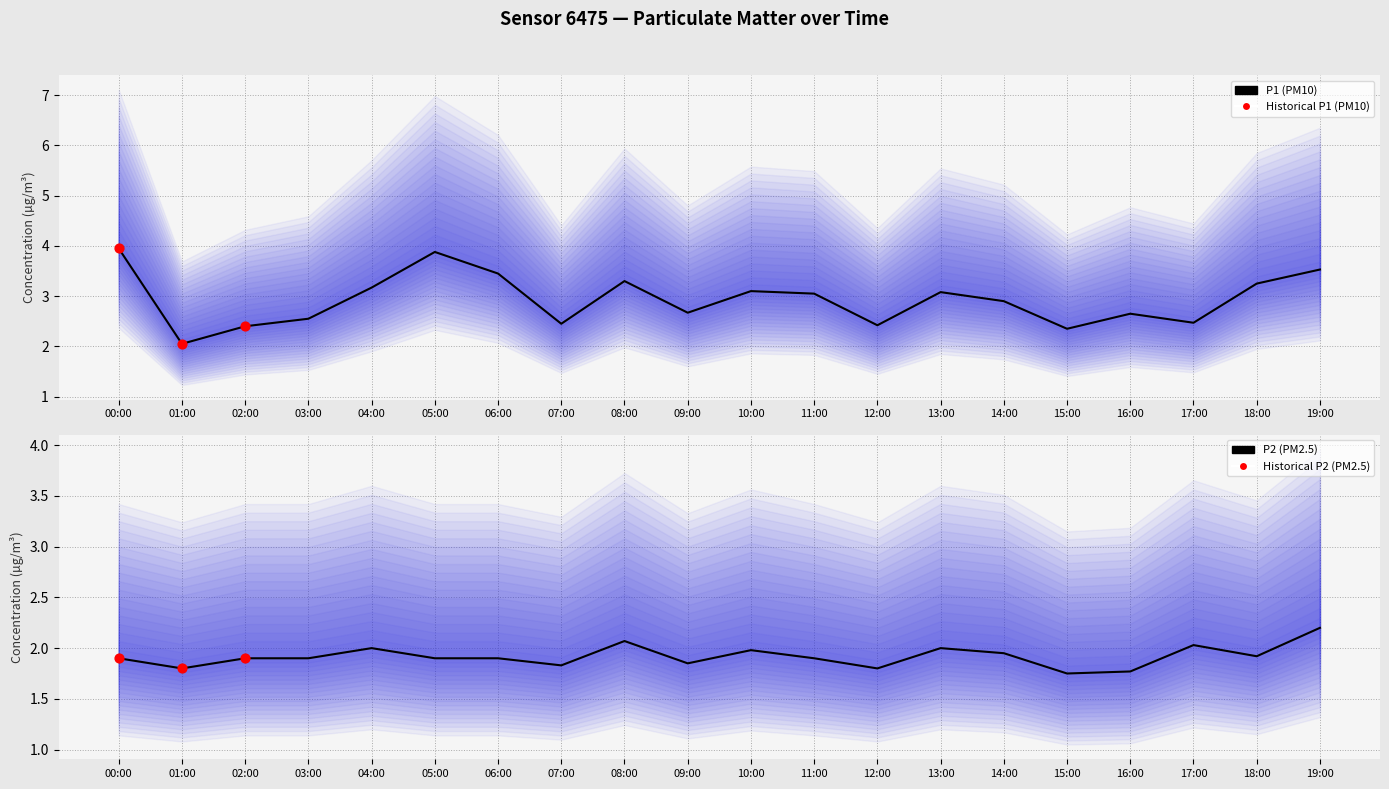

Which series reaches the maximum Y coordinate?

P1